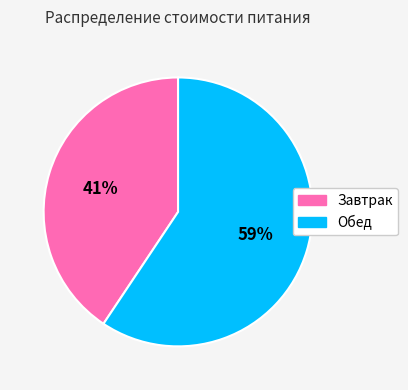

To the nearest percent, what is the combined percentage of Обед and Завтрак?

100%